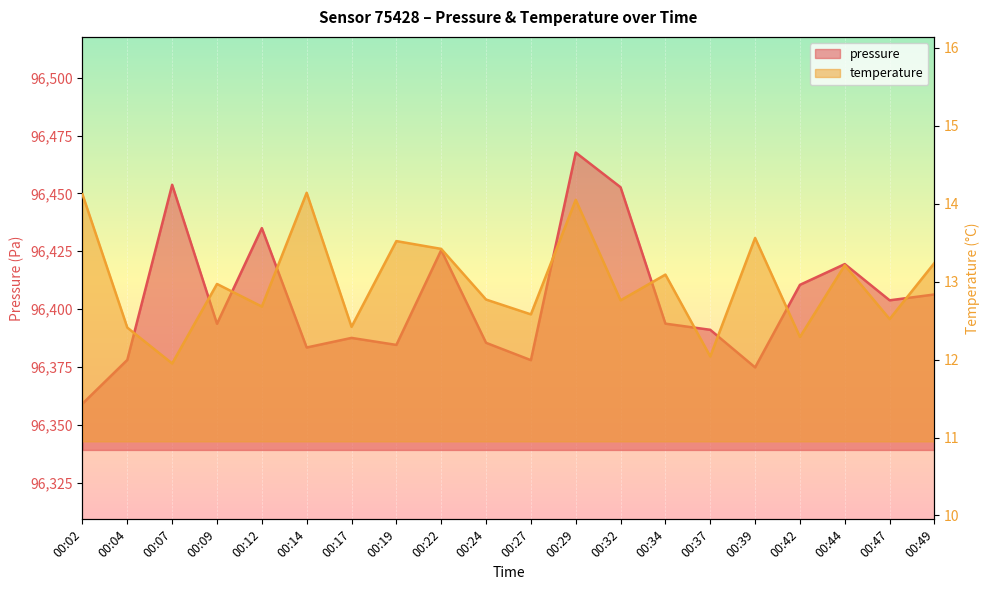

What is the spread (max minus min) of values at 00:12?

96422.3